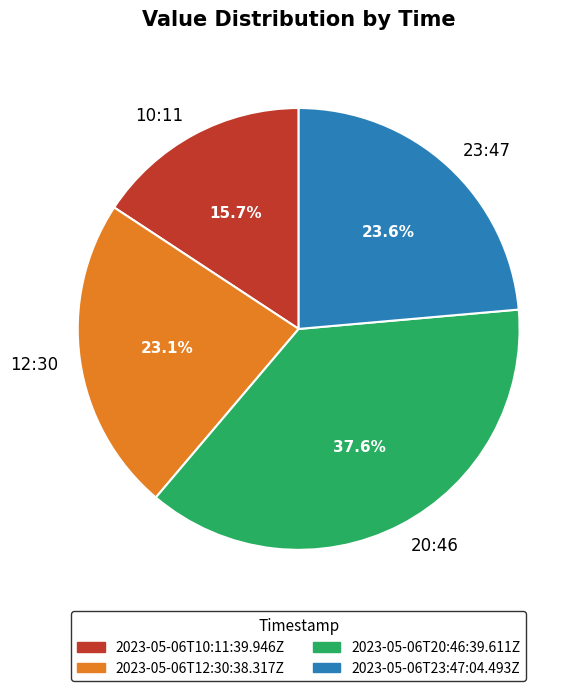

Which slice is the smallest?

10:11